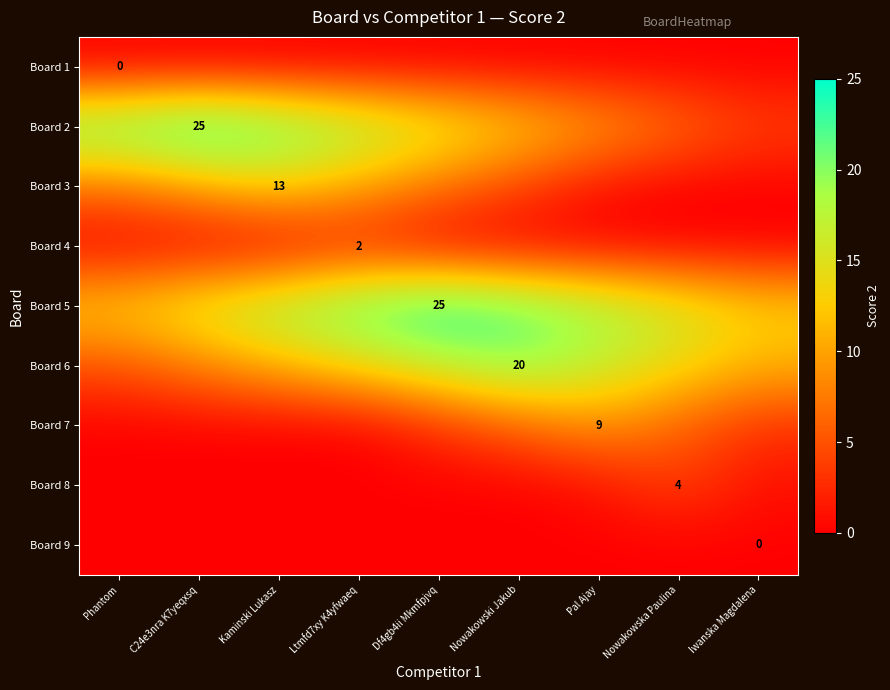

True or false: Board 3 has a value of 13 at Kaminski Lukasz.

True